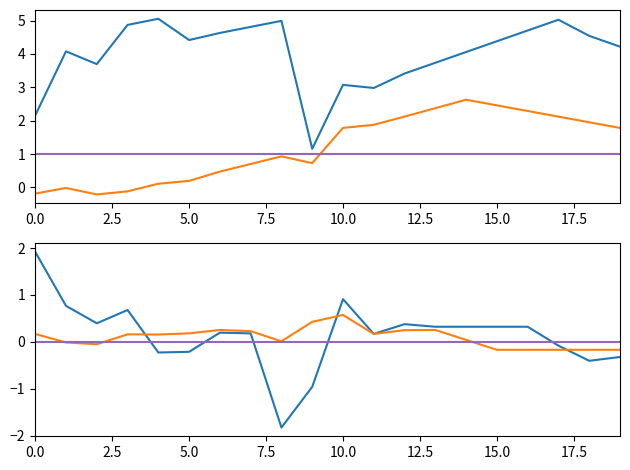

At 10.0, list the series in order from smallest to largest.

pressure, humidity, temperature